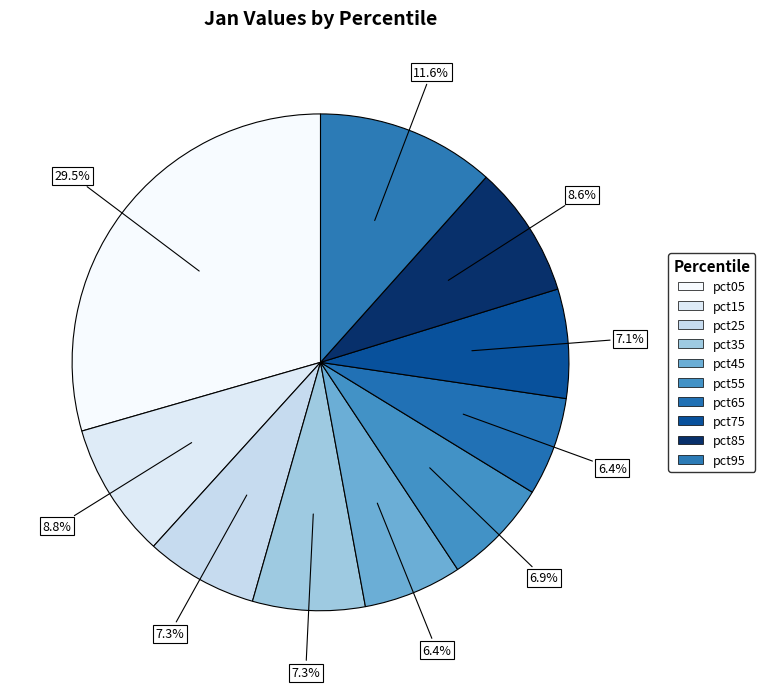

To the nearest percent, what is the difference between the pct05 and pct45 slice percentages?

23%